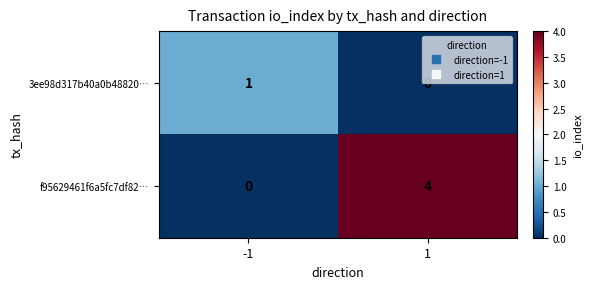

Is it true that 3ee98d317b40a0b48820… equals 0 at 1?

True